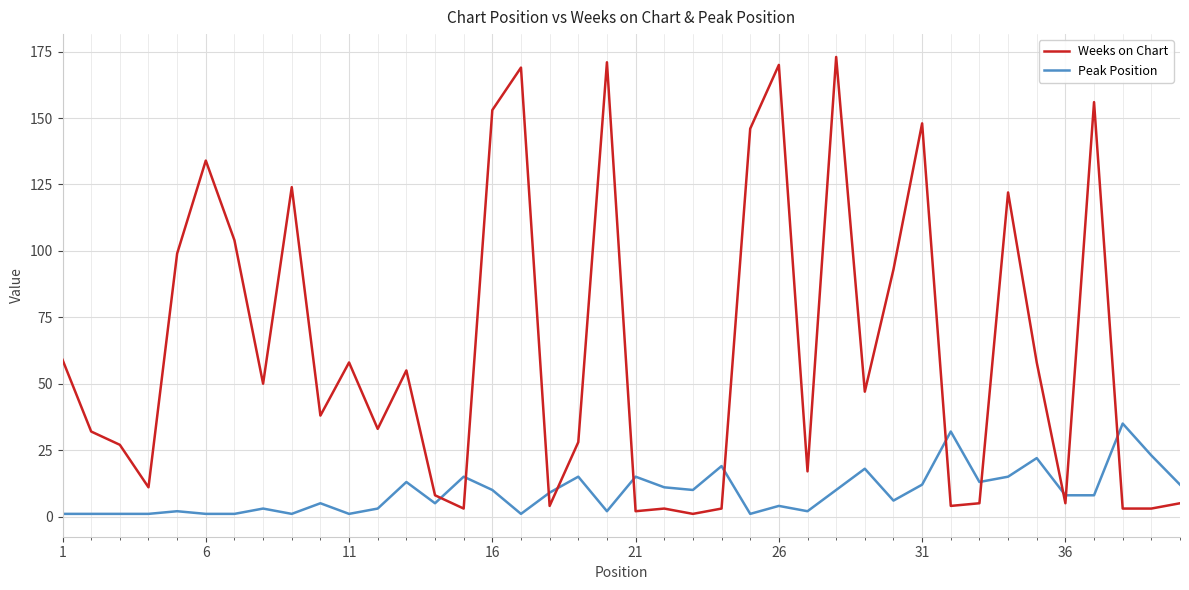

At how many categories does at least one series exceed 115?

11